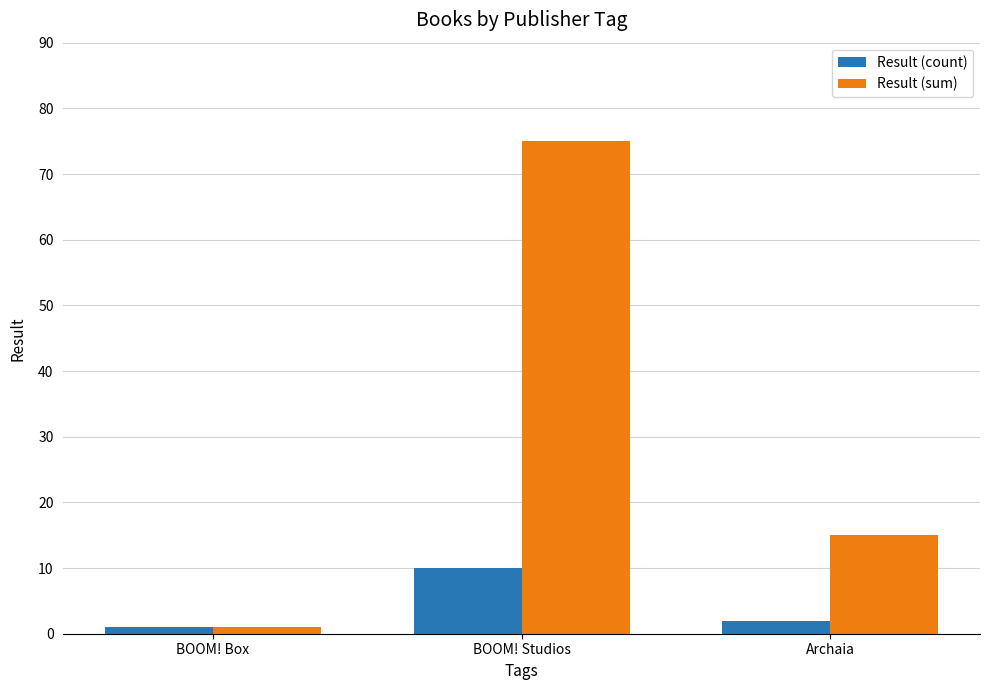

What is the difference between the maximum and minimum values in the Result (count) series?

9